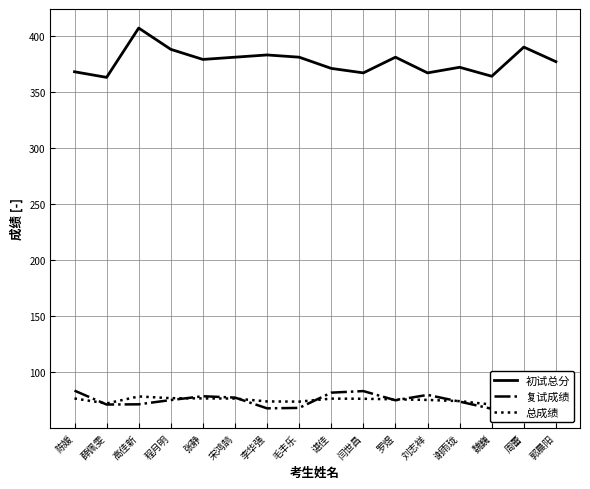

What is the average value of the 初试总分 series?

377